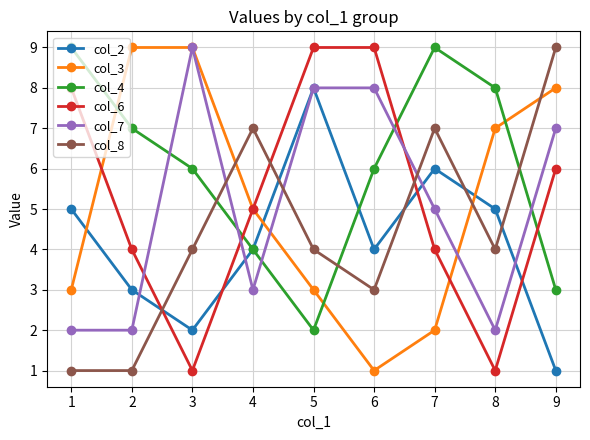

Reading left to right, transcribe all the data shown in this chart.

col_2: 5	3	2	4	8	4	6	5	1
col_3: 3	9	9	5	3	1	2	7	8
col_4: 9	7	6	4	2	6	9	8	3
col_6: 8	4	1	5	9	9	4	1	6
col_7: 2	2	9	3	8	8	5	2	7
col_8: 1	1	4	7	4	3	7	4	9